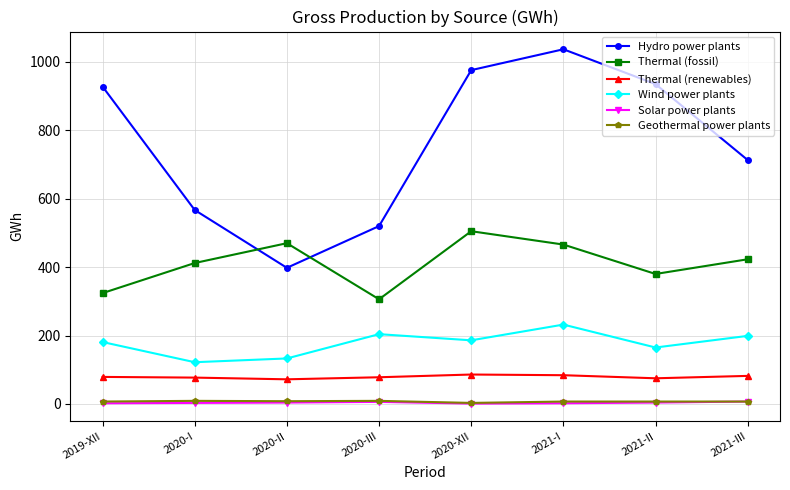

What is the greatest value displayed?

1037